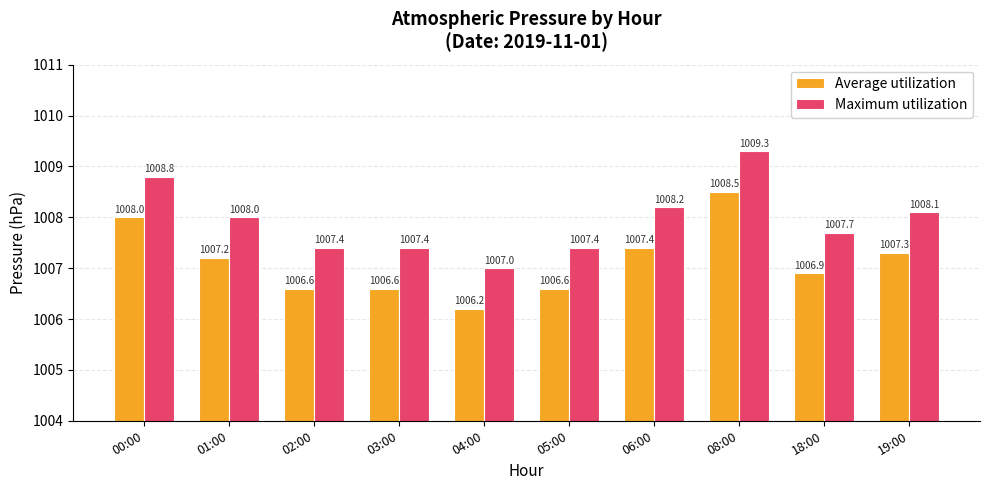

Rank the series by their average value, from lowest to highest.

Average utilization, Maximum utilization